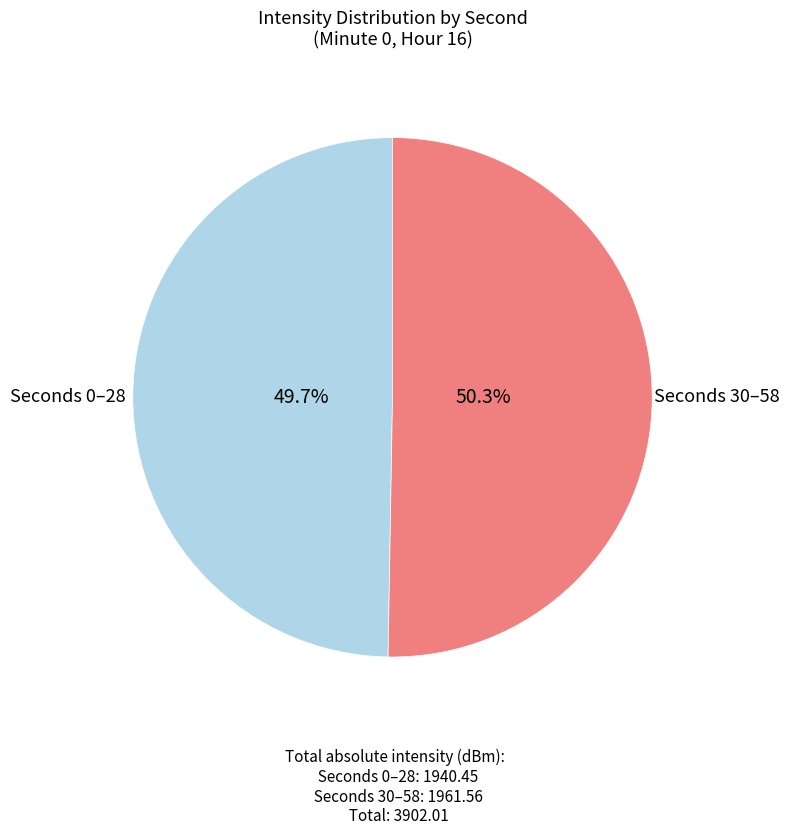

Is there a majority slice in this chart?

Yes